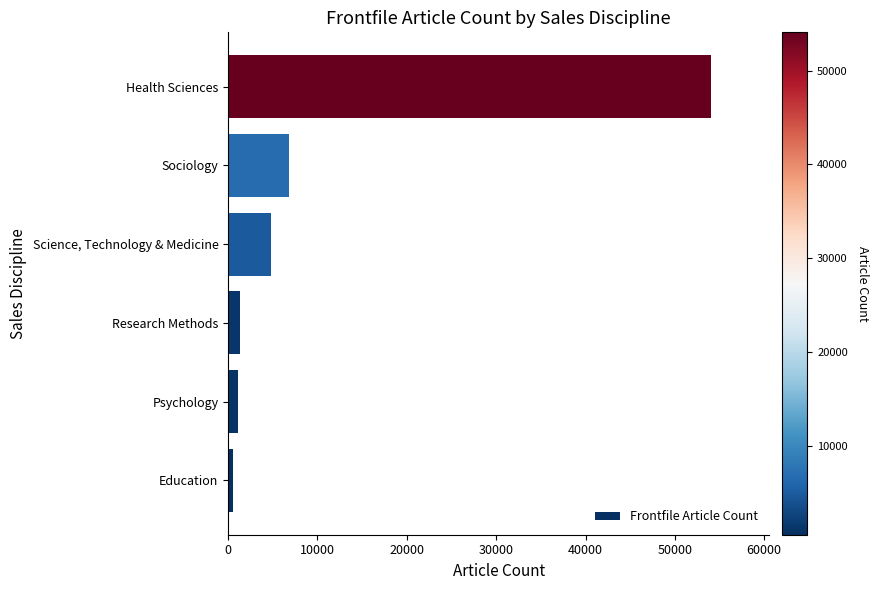

Where is the data nearest to the value 27312?

Sociology